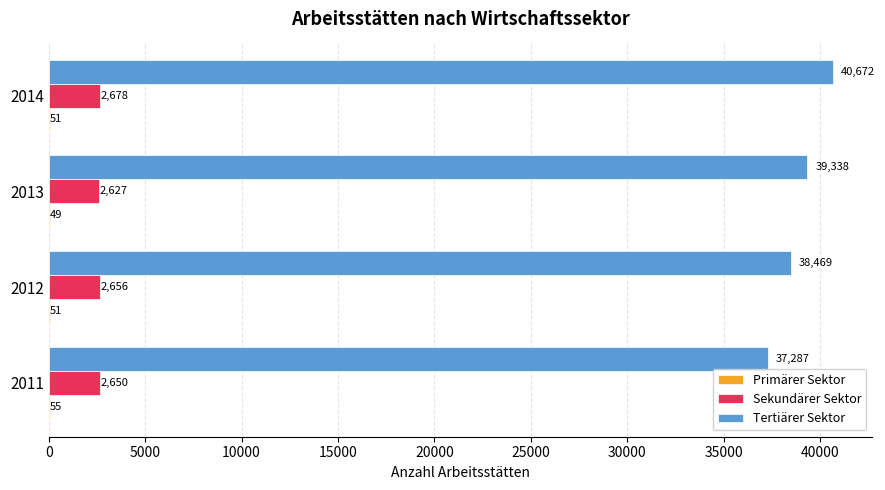

Between 2011 and 2014, which series saw the biggest shift?

Tertiärer Sektor